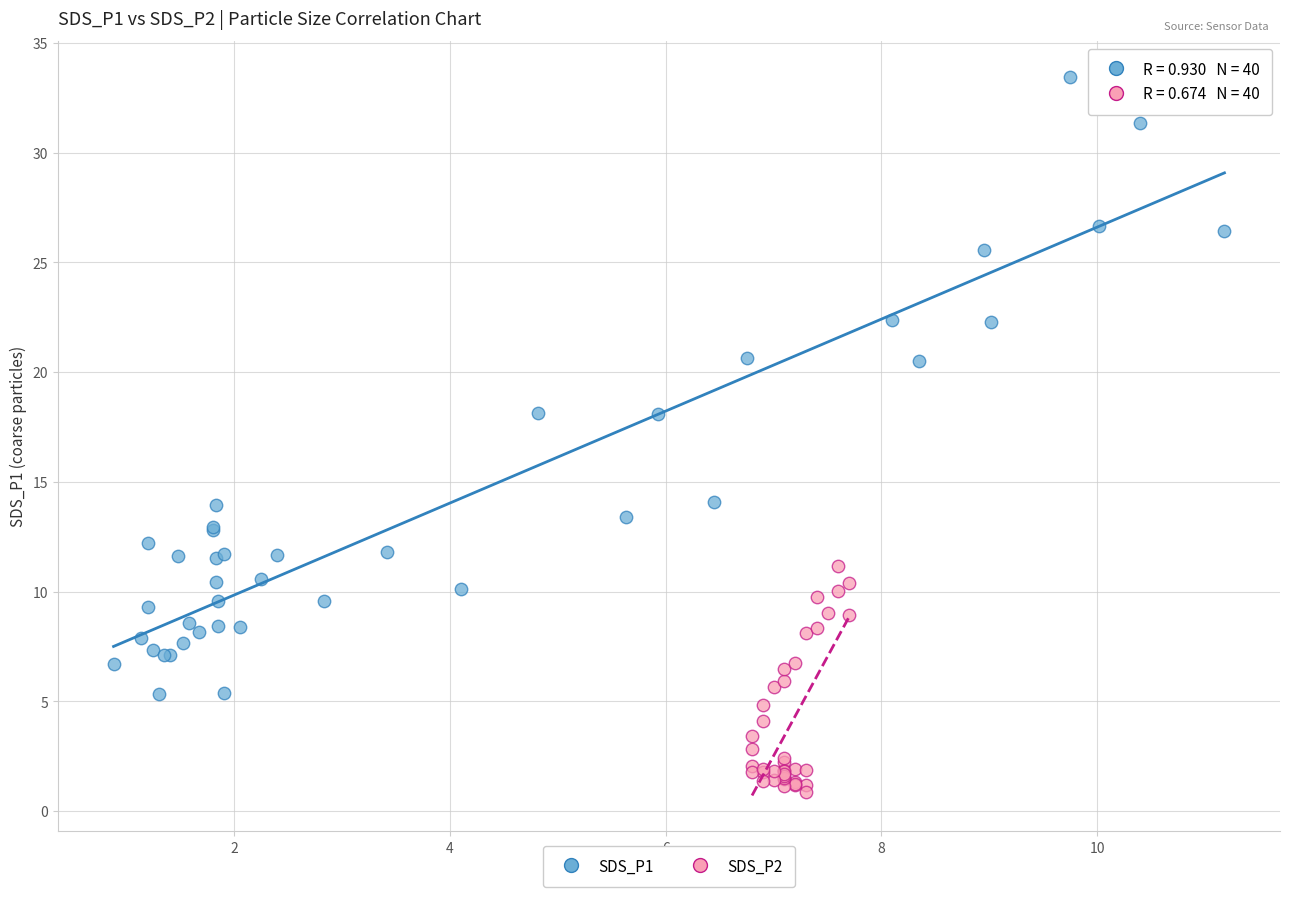

Which series has the widest spread of Y values?

SDS_P1